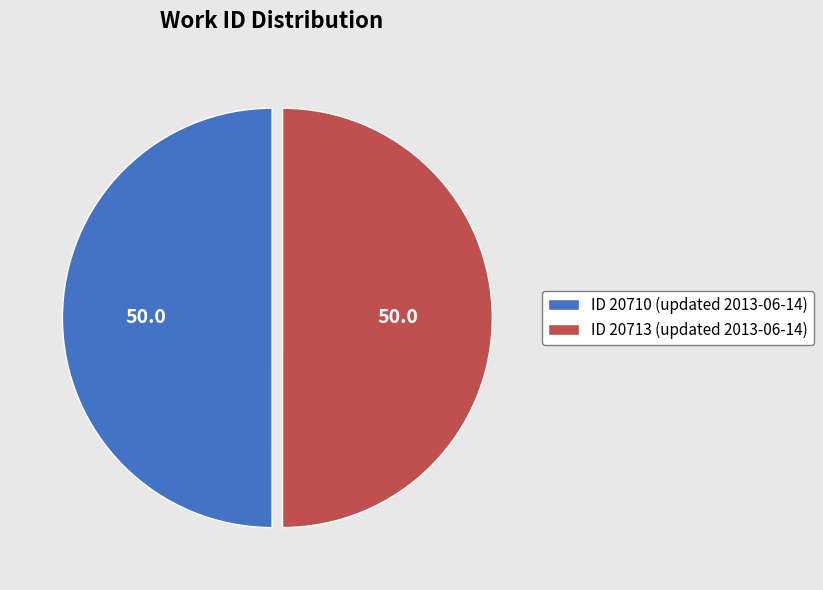

Count the number of slices in the pie.

2